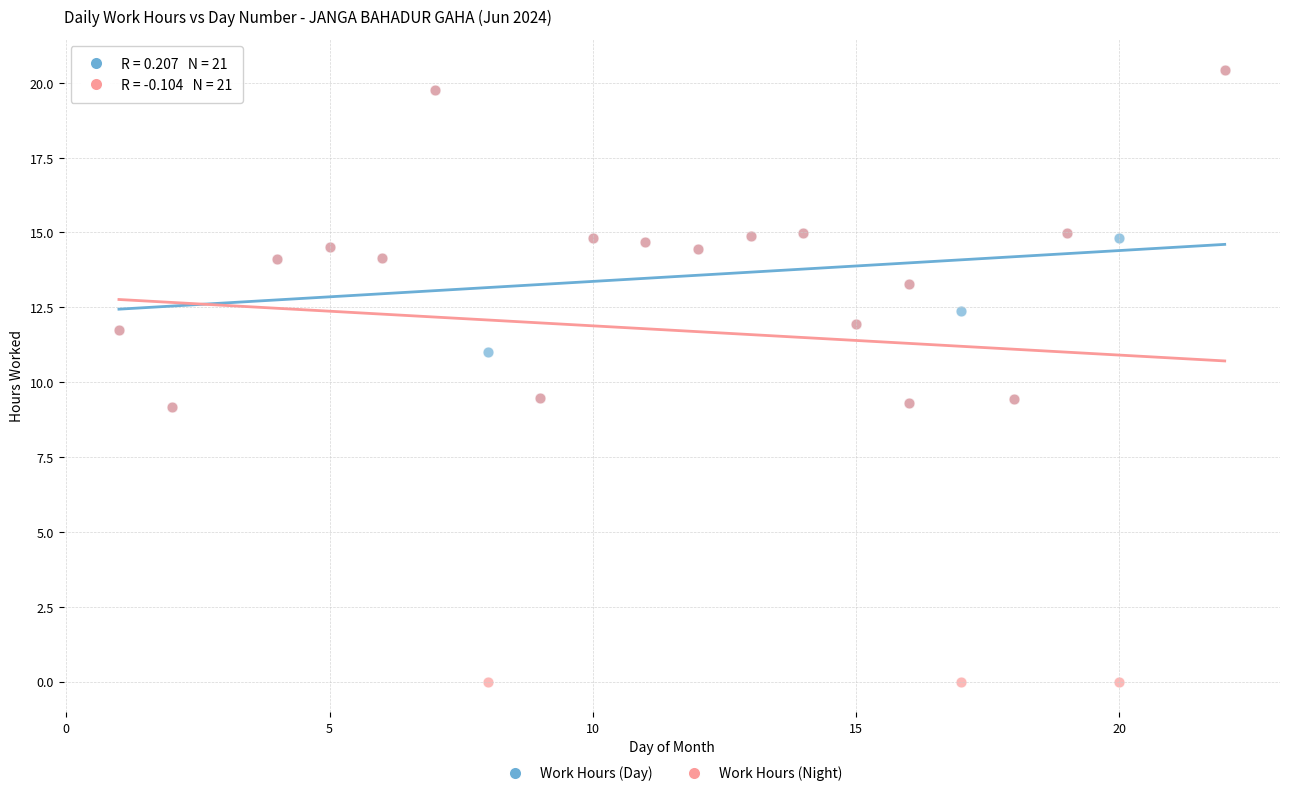

What are all the series names shown in the legend?

Work Hours (Day), Work Hours (Night)